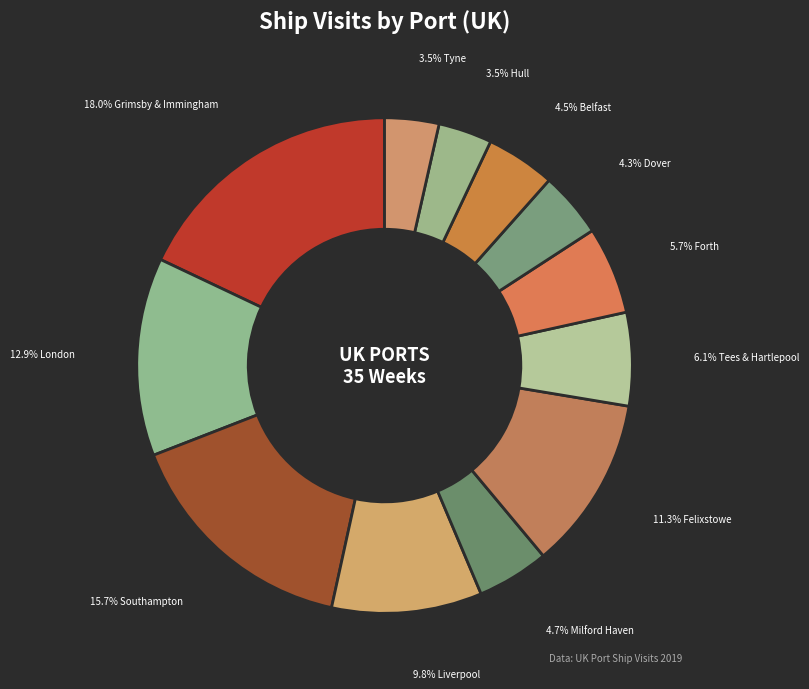

How many segments does this pie chart have?

12